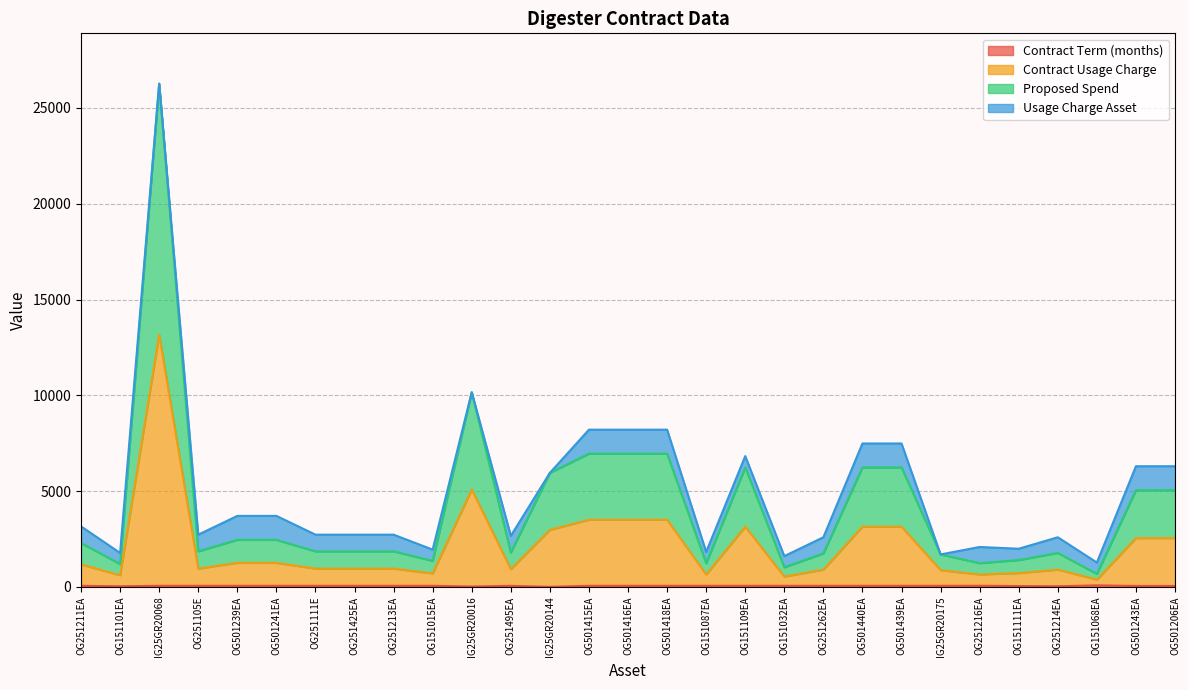

What is the total value across all series at OG151111EA?

2180.2